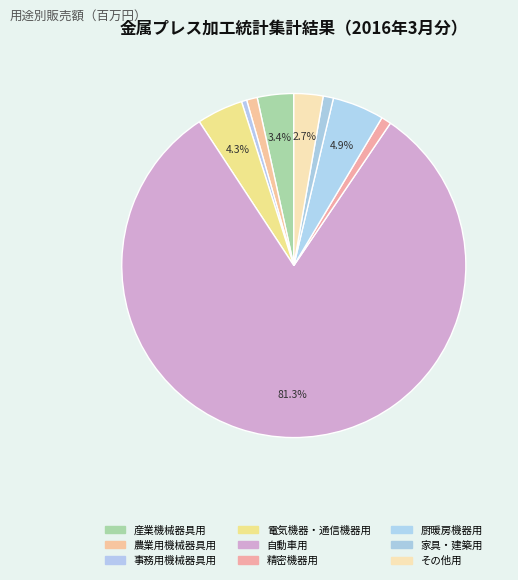

Which category has the biggest portion of the pie?

自動車用